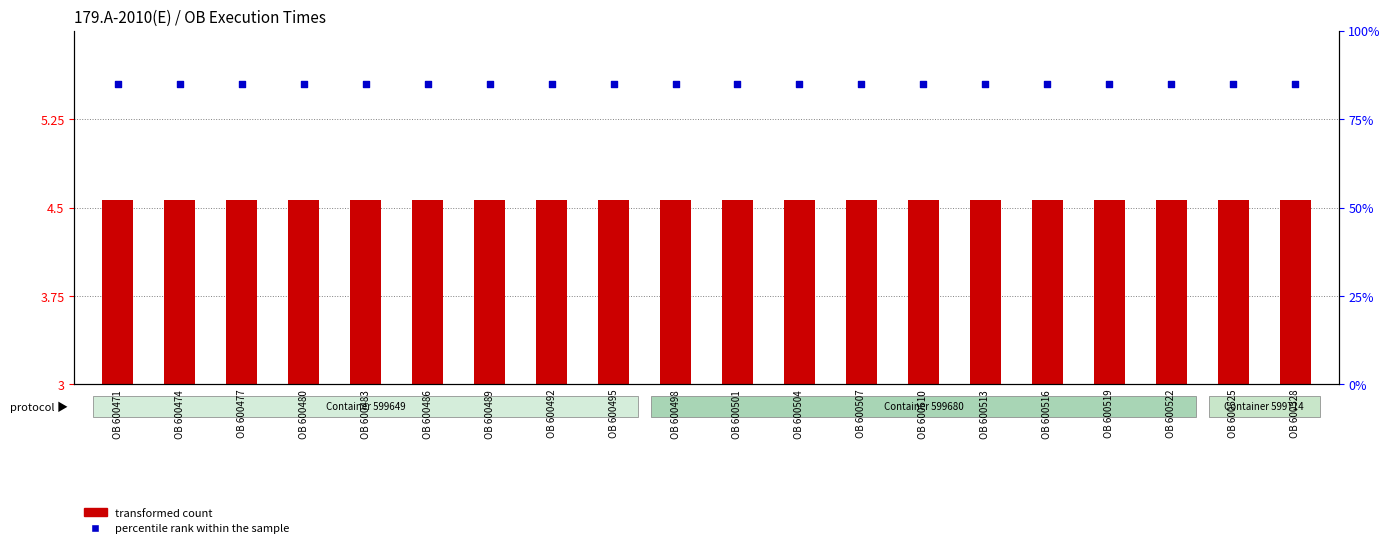

Which series reaches the maximum Y coordinate?

percentile rank within the sample